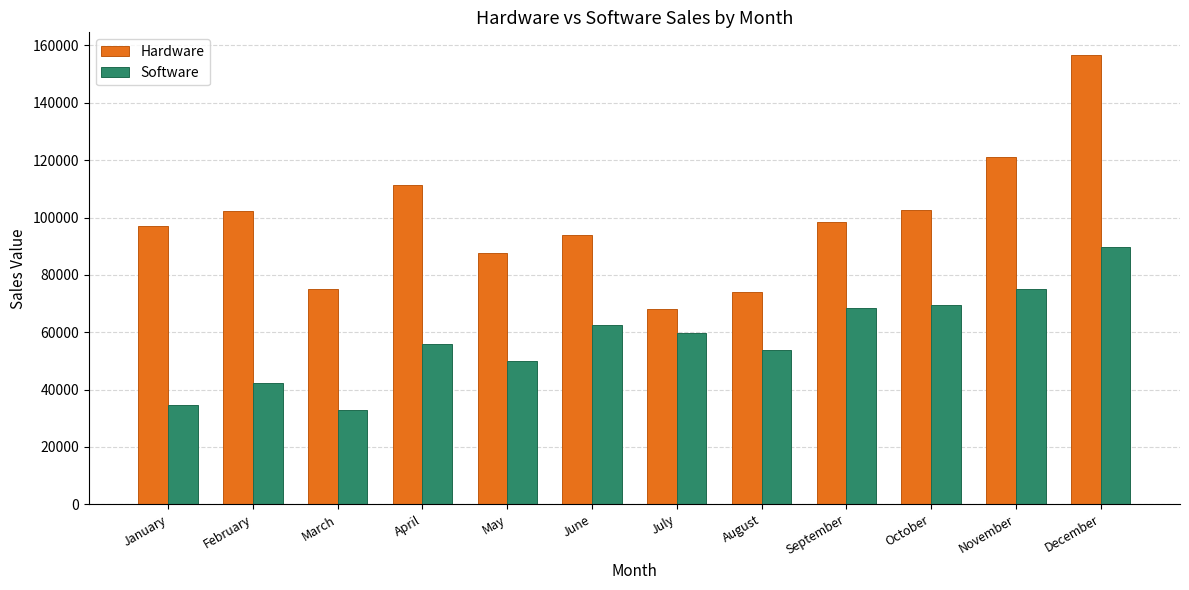

Which series changed the most between January and November?

Software